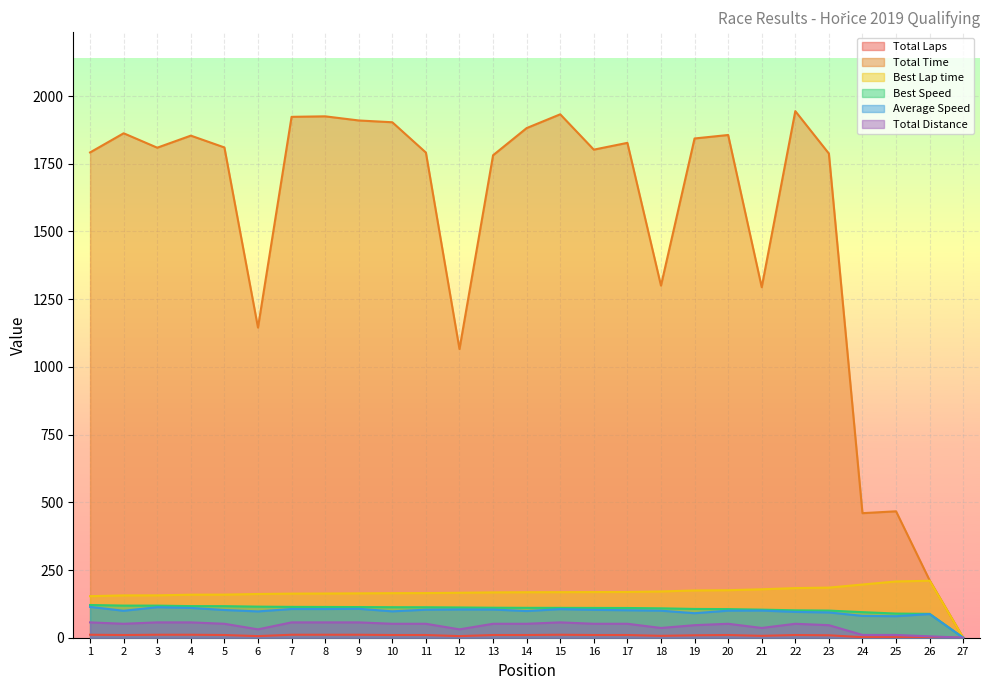

True or false: Total Time and Total Distance intersect in this chart.

False